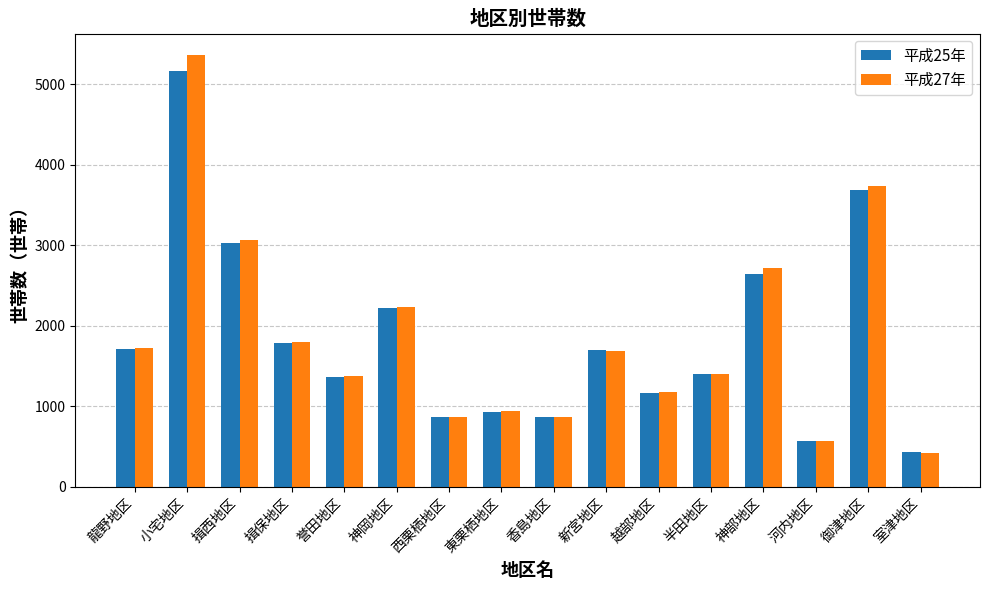

At which label is 平成25年 closest to 2795?

神部地区